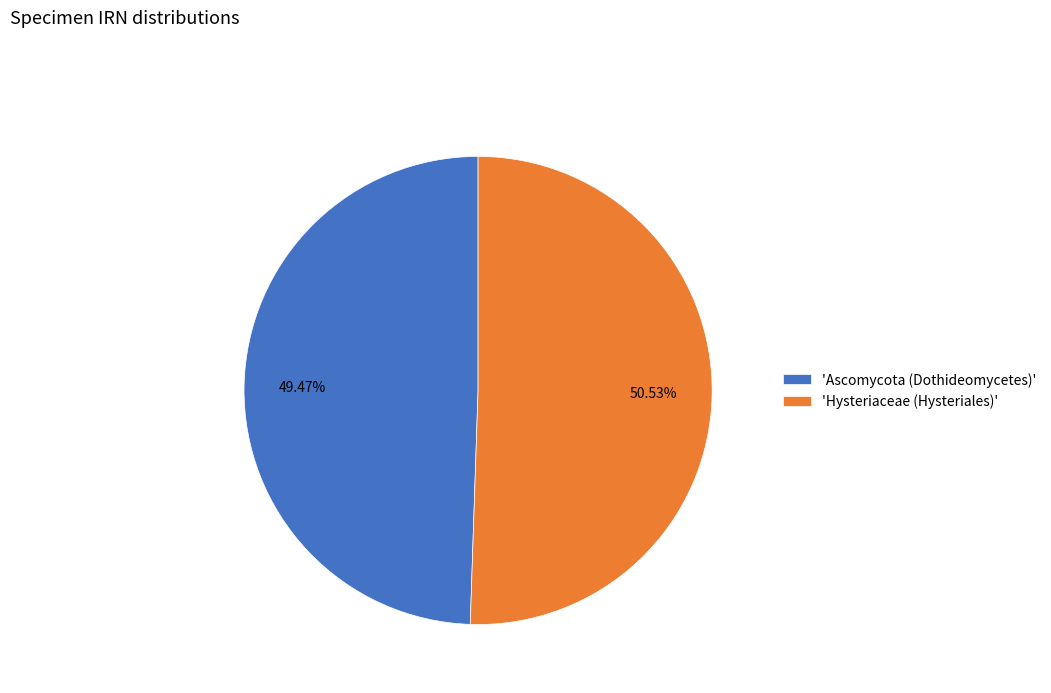

What is the ratio of the value at 'Hysteriaceae (Hysteriales)' to the value at 'Ascomycota (Dothideomycetes)'?

1.0